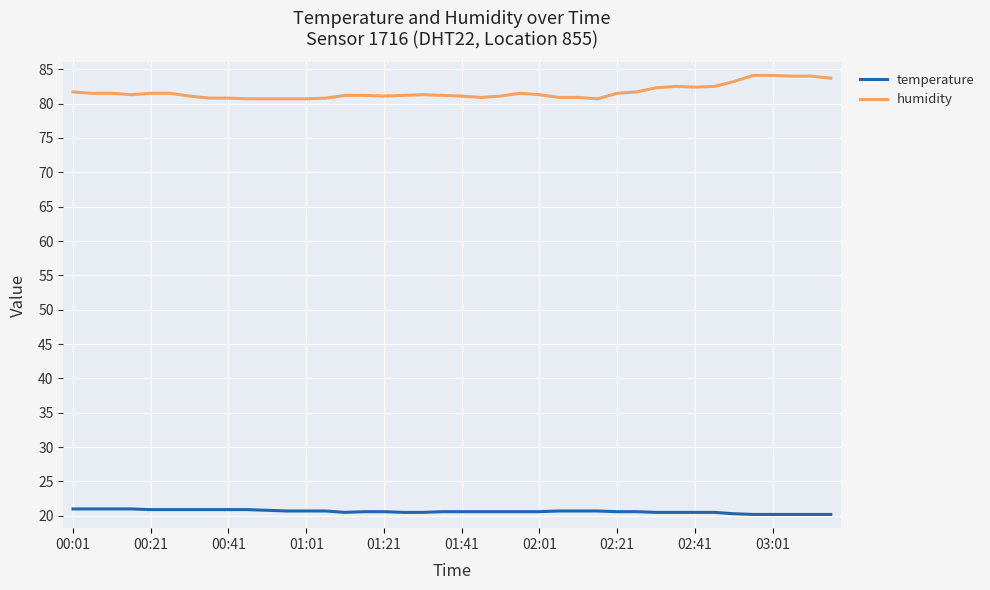

True or false: humidity and temperature intersect in this chart.

False